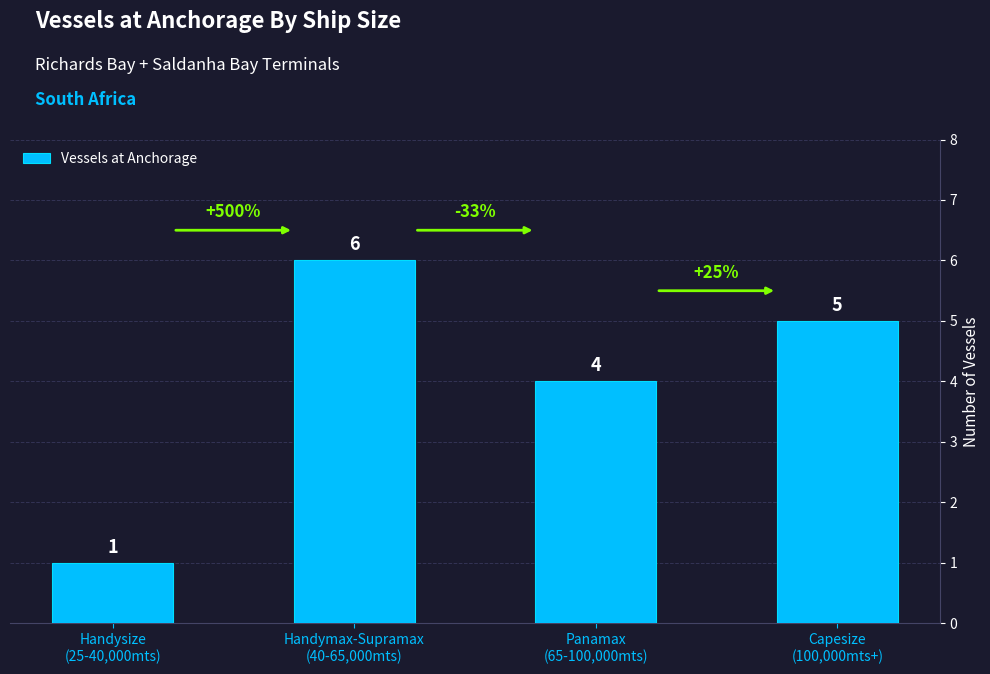

What is the label of the 3rd bar from the left?

Panamax
(65-100,000mts)